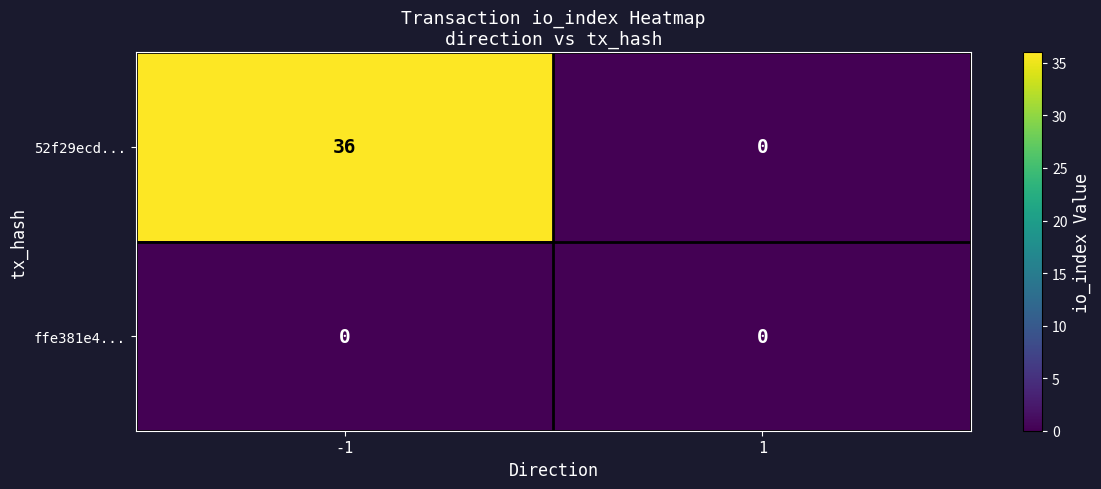

What value does the 52f29ecd... series have at -1?

36